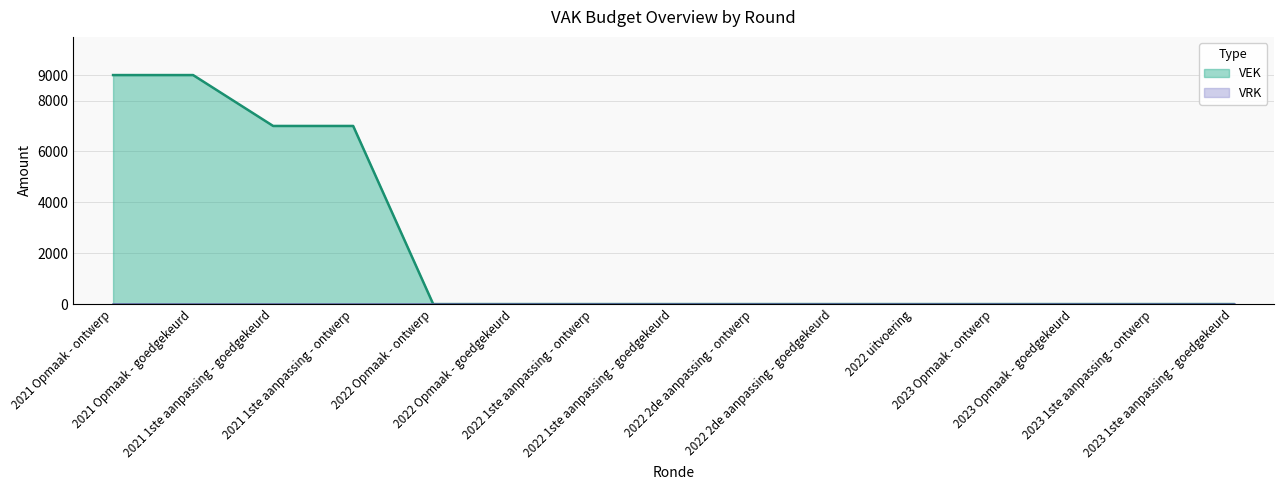

Reading left to right, extract all data points from this chart.

9000	9000	7000	7000	0	0	0	0	0	0	0	0	0	0	0